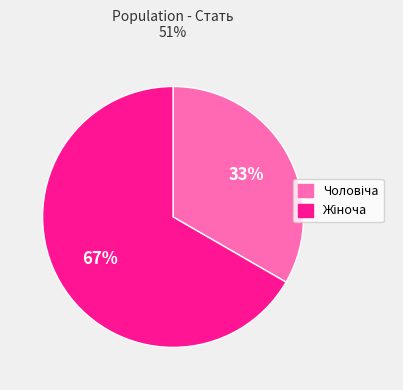

To the nearest percent, what is the average slice percentage?

50%